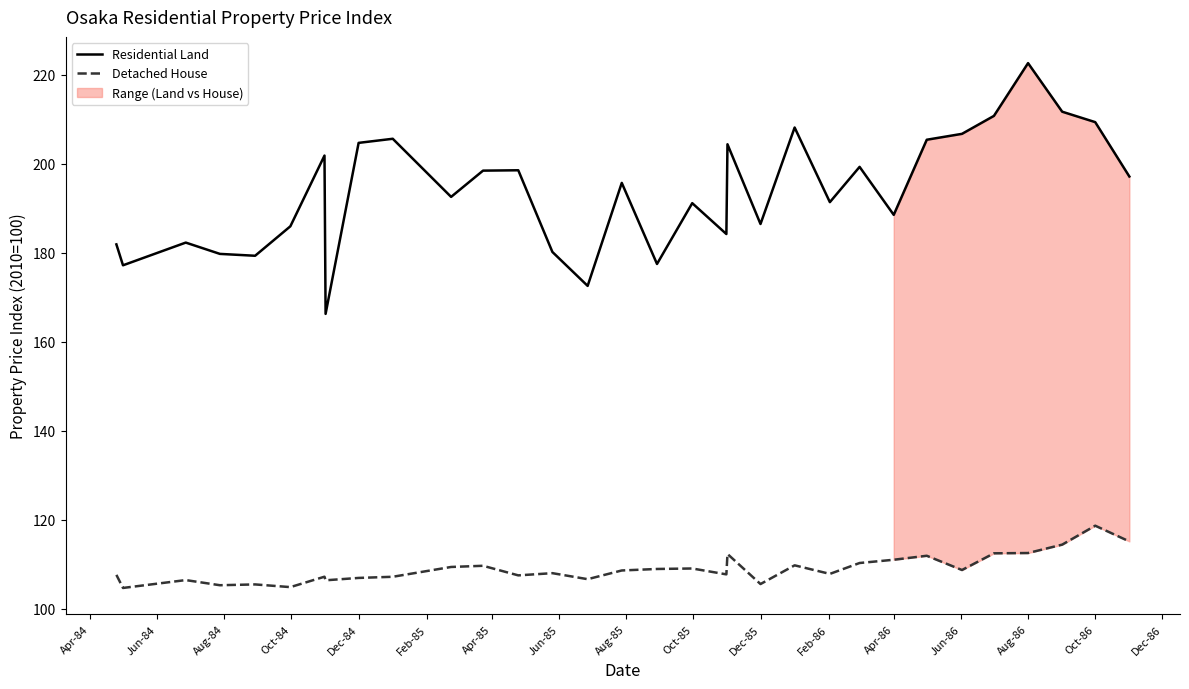

Is it true that Detached House equals 156.5 at Aug-86?

False